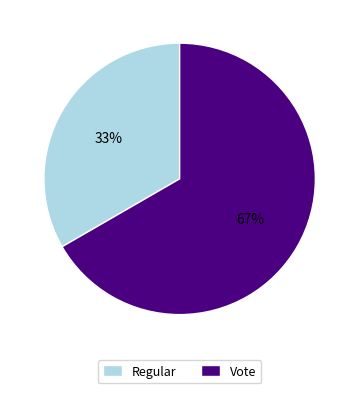

What is the ratio of the value at Regular to the value at Vote?

0.5